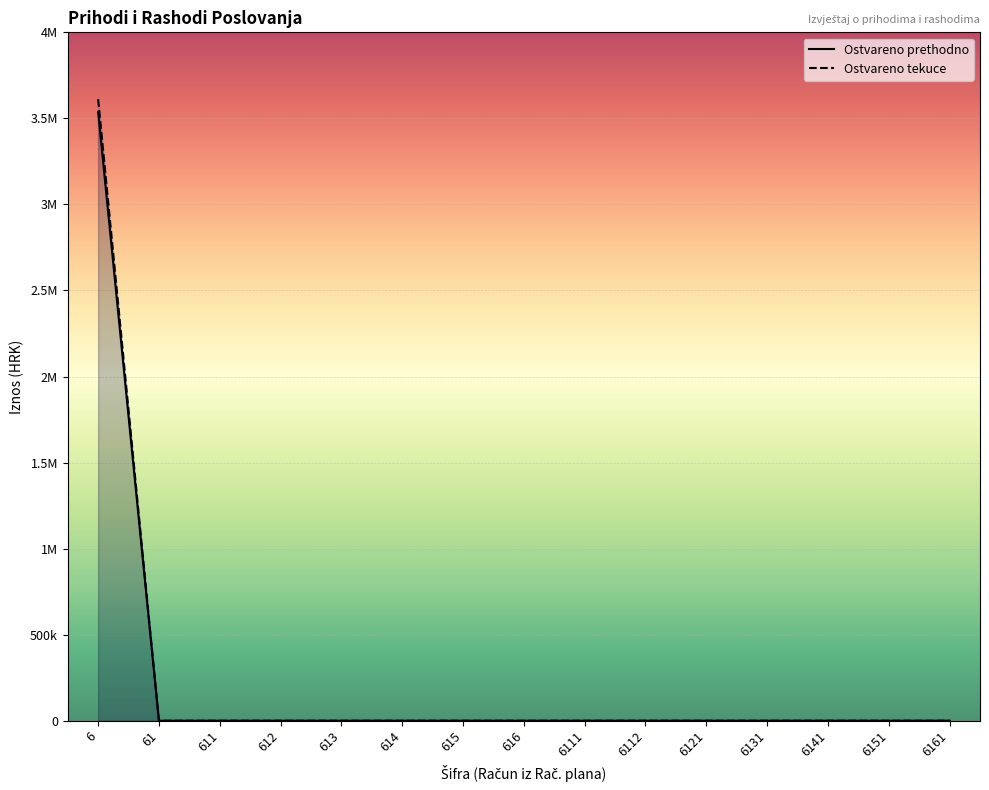

How many distinct data groups are displayed?

2